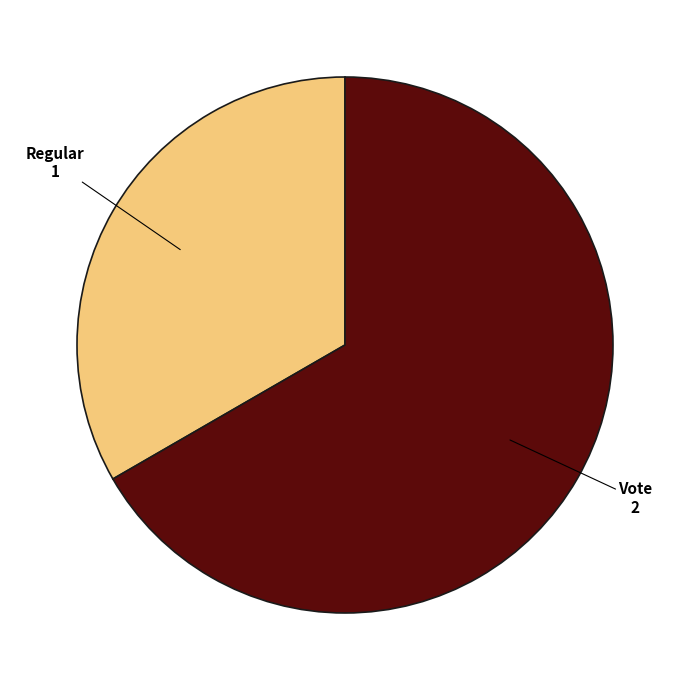

True or false: Vote accounts for 56% of the total.

False